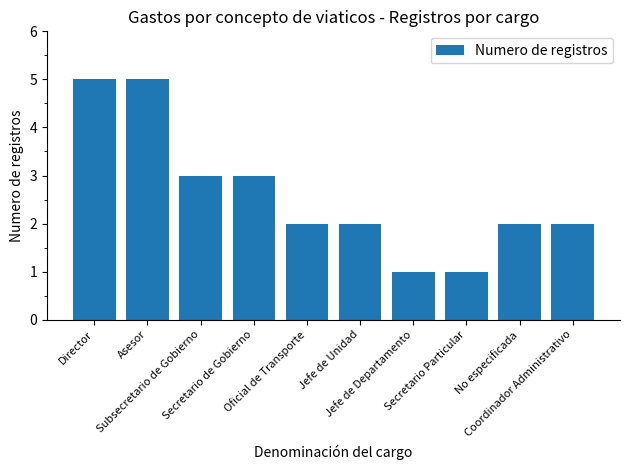

What is the approximate value at Asesor?

5